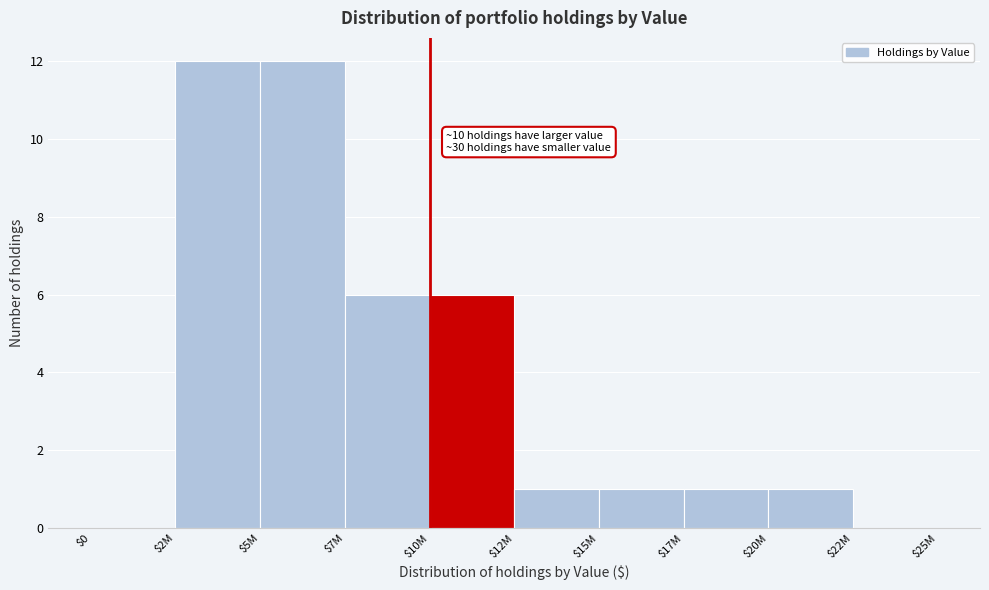

What is the greatest value displayed?

12